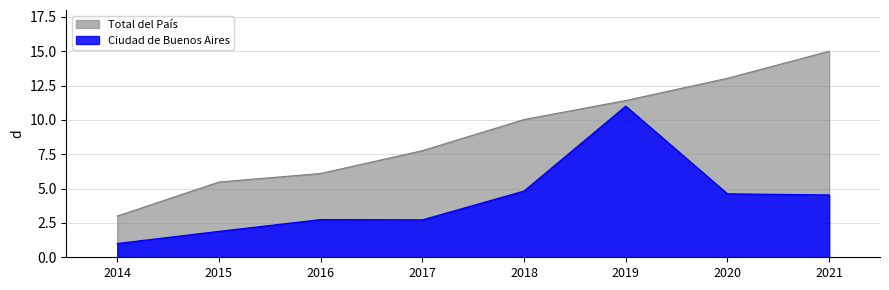

Rank the series at 2018 from lowest to highest value.

Ciudad de Buenos Aires, Total del País